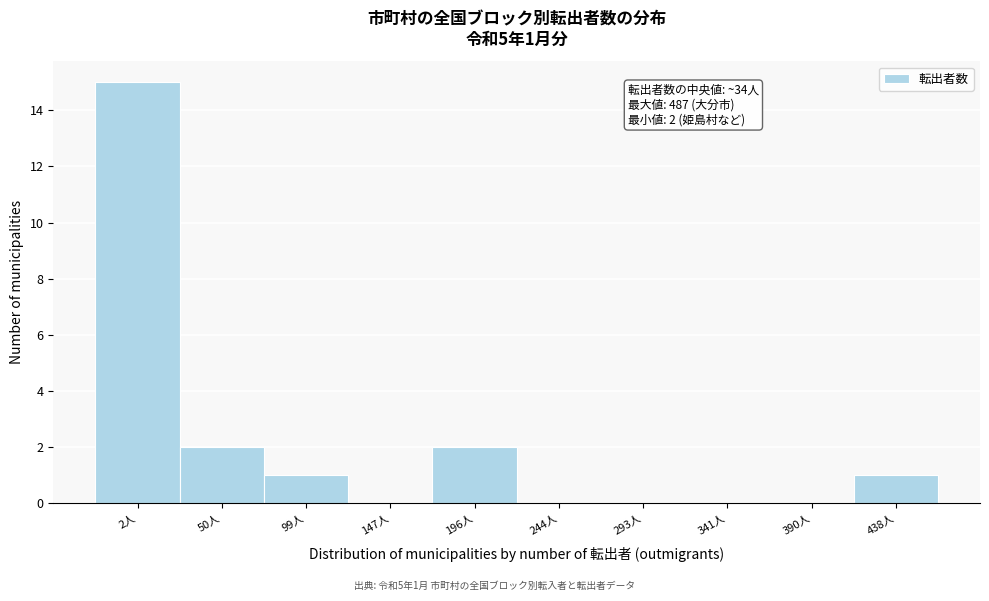

Reading left to right, what are all the values shown in this chart?

2人=15	50人=2	99人=1	147人=0	196人=2	244人=0	293人=0	341人=0	390人=0	438人=1